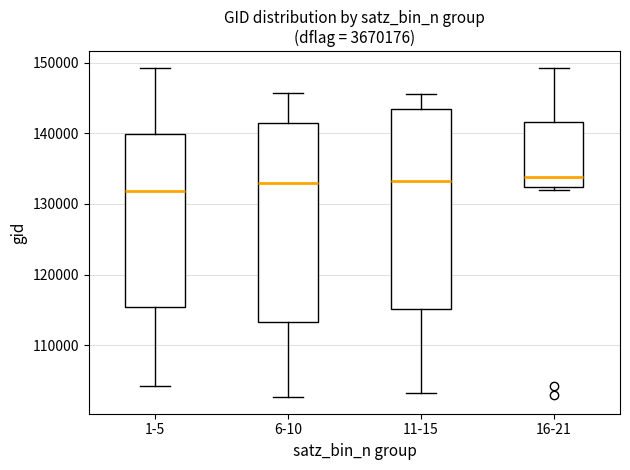

Reading left to right, read every box against the y-axis: the position of its median line, the range the box covers, and the ends of its whiskers. The values are not printed on the chart, so give them approximately, as read against the axis.

1-5: median 132000, box 115000 to 140000, whiskers 104000 to 149000
6-10: median 133000, box 113000 to 141000, whiskers 103000 to 146000
11-15: median 133000, box 115000 to 143000, whiskers 103000 to 146000
16-21: median 134000, box 132000 to 142000, whiskers 132000 (just below the box's lower edge) to 149000